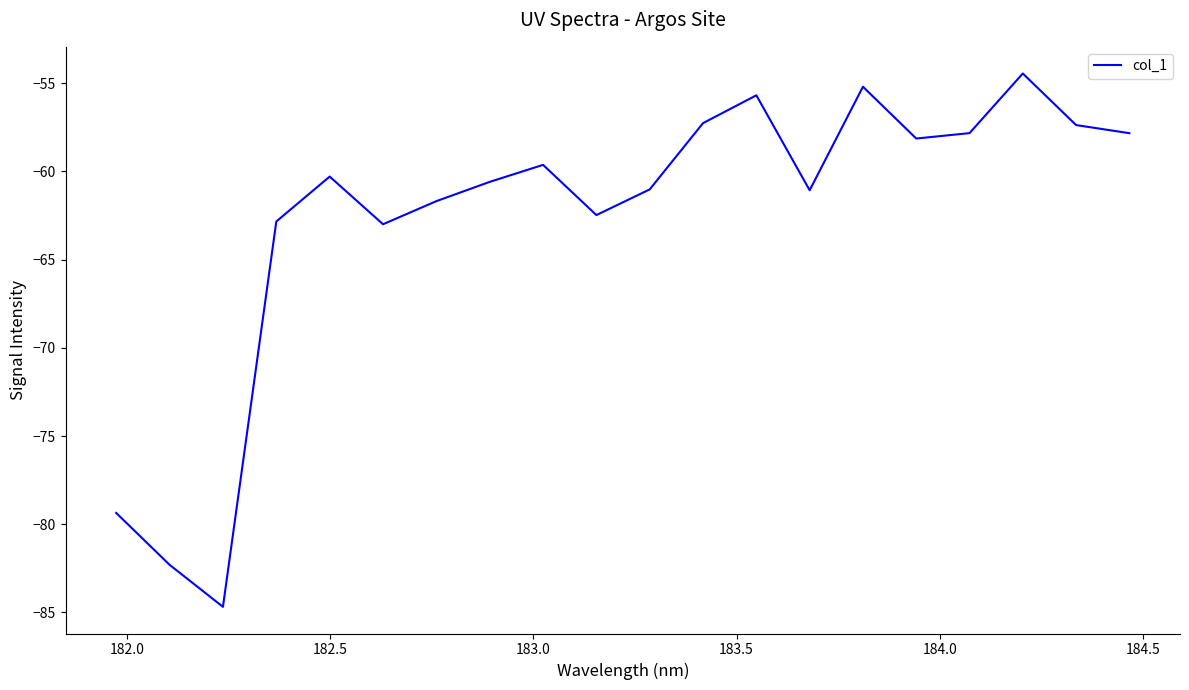

True or false: the data has more than 2 interior local peaks.

True